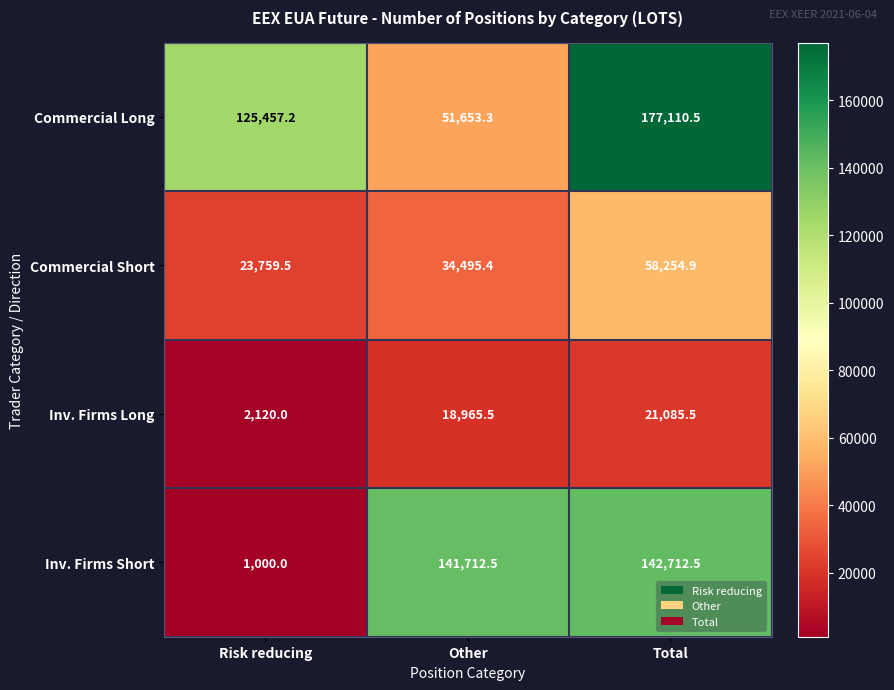

At how many categories does at least one series exceed 176344?

1